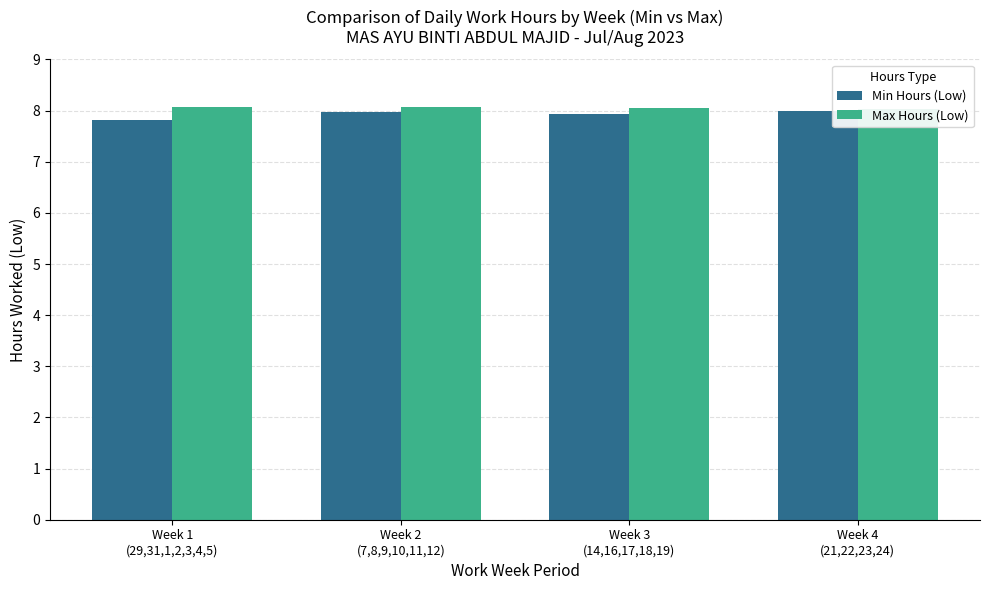

Rank the series by their average value, from lowest to highest.

Min Hours (Low), Max Hours (Low)